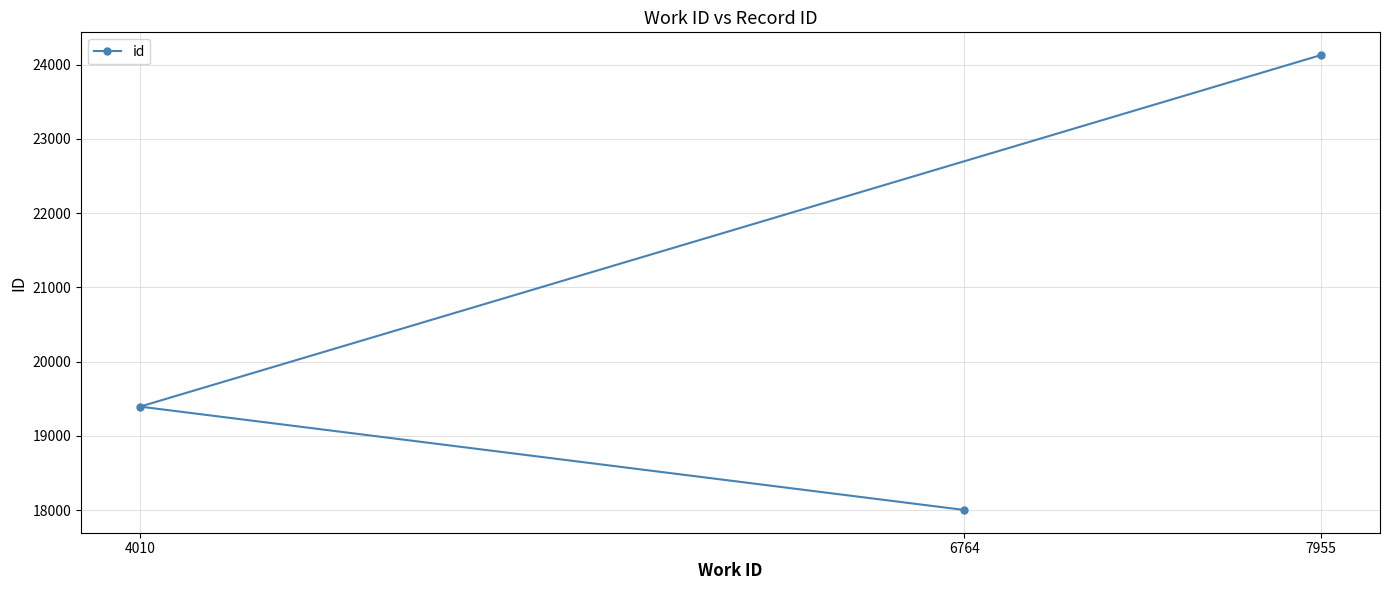

Rank the categories by value from highest to lowest.

7955, 4010, 6764